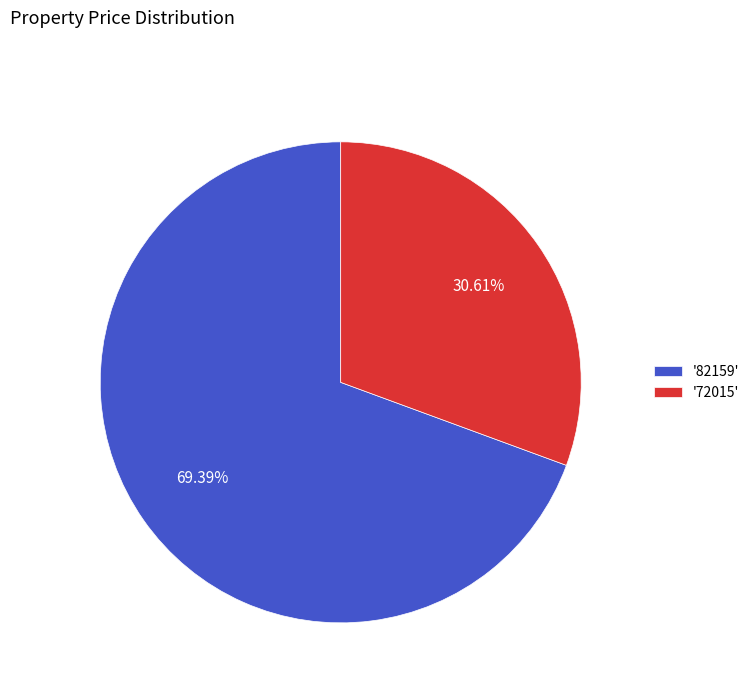

To the nearest percent, what is the average slice percentage?

50%